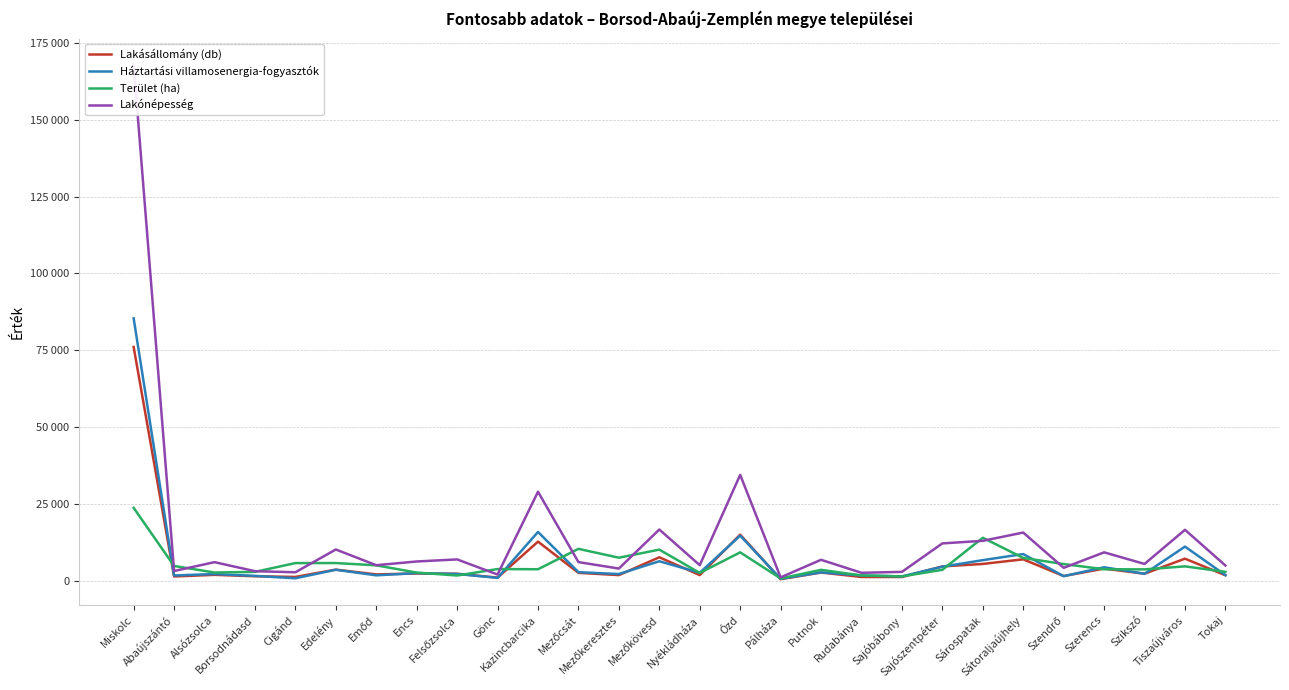

At which category does Lakónépesség reach its first local peak?

Alsózsolca